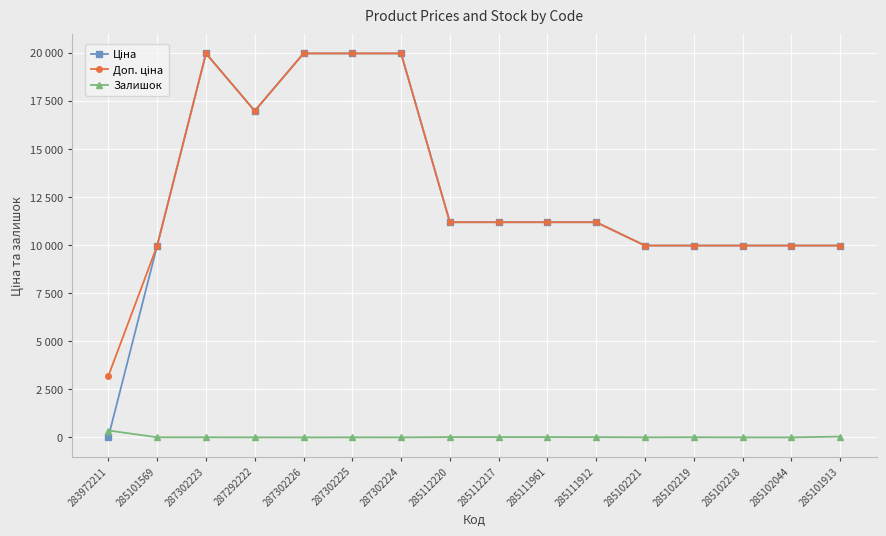

Is the value of Ціна at 285112220 greater than the value of Доп. ціна at 285111961?

No